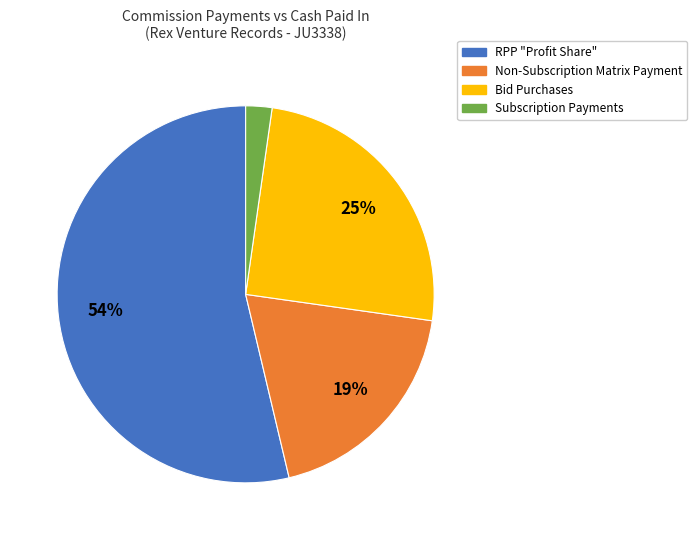

Do RPP "Profit Share" and Bid Purchases together represent more than half of the pie?

Yes